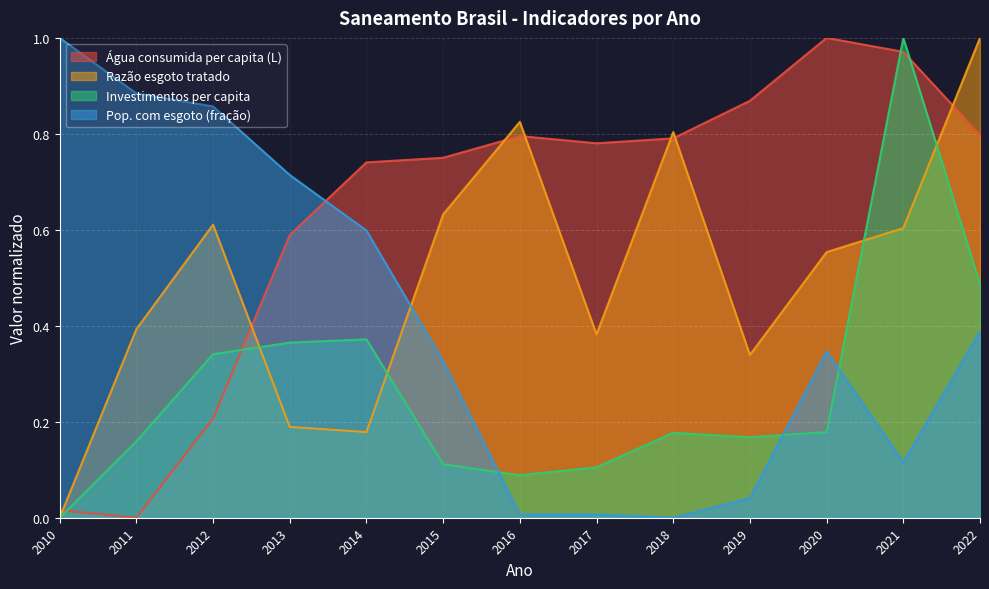

True or false: Pop. com esgoto (fração) has more than 1 interior local peaks.

False